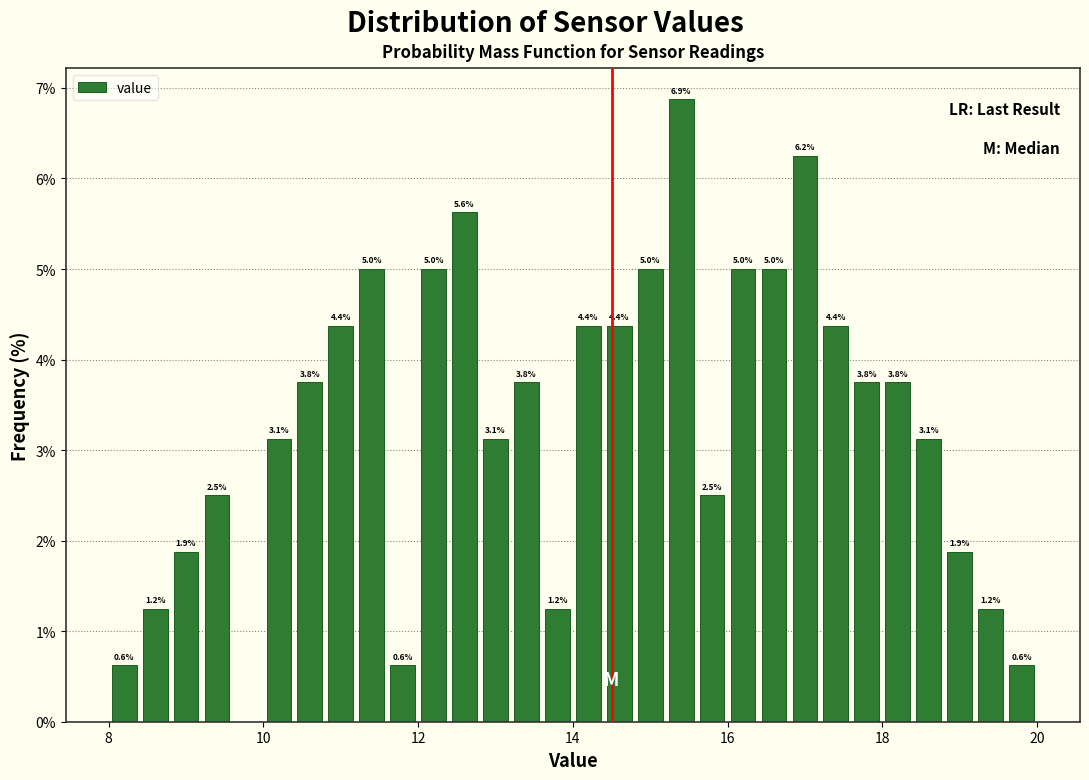

Read against the x-axis, roughly where is the centre of the tallest bar?

15.4